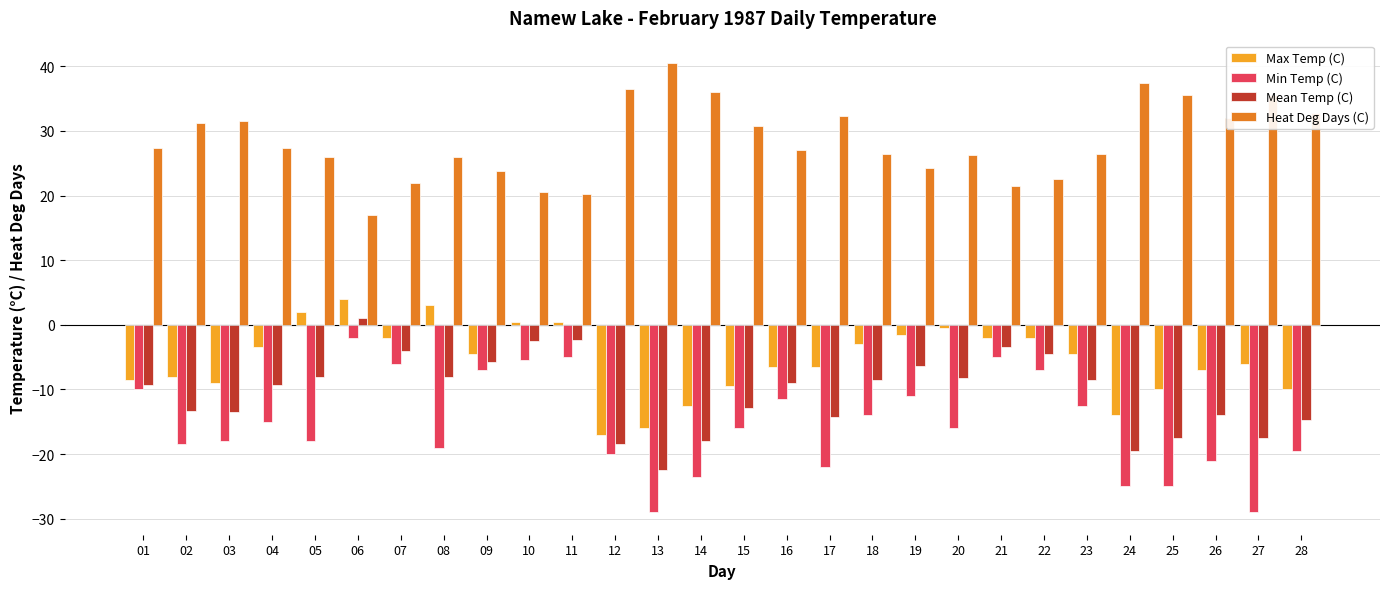

What is the minimum value shown in the chart?

-29.0